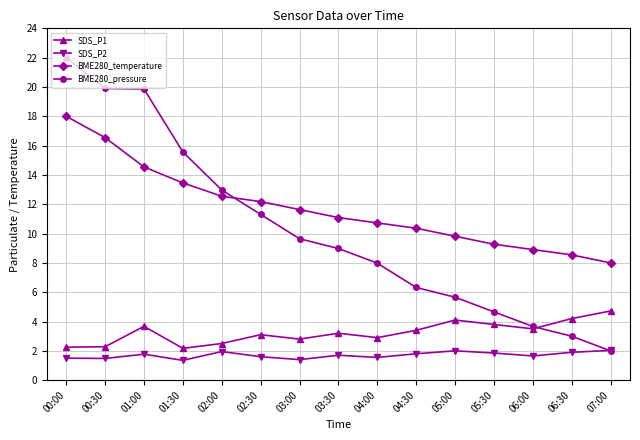

What is the value of the SDS_P1 point at the 6th from the left?

3.1